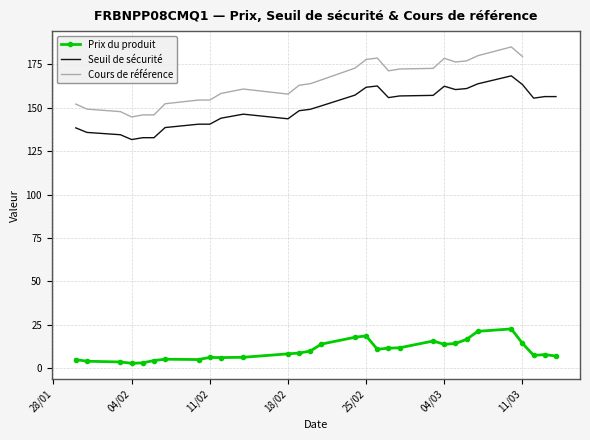

True or false: Prix du produit and Seuil de sécurité intersect in this chart.

False